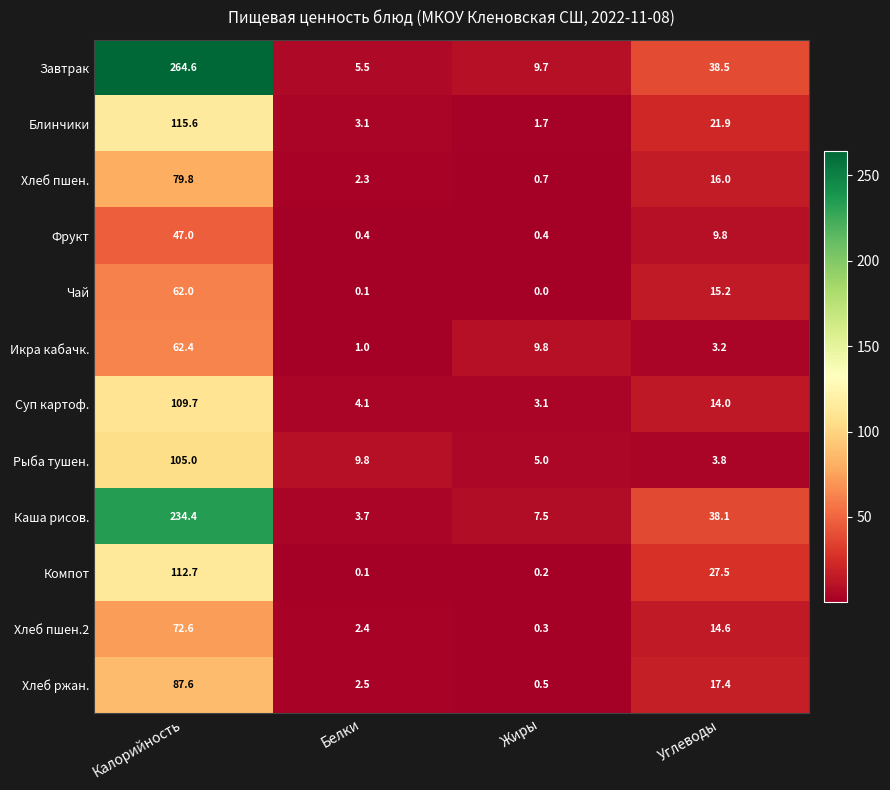

Where is Компот nearest to the value 56?

Углеводы